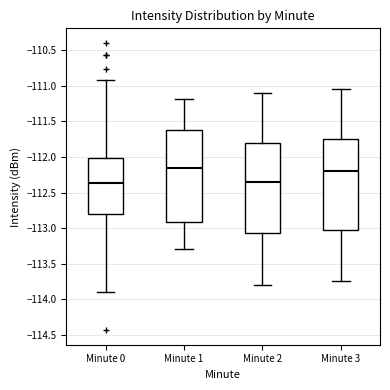

Reading left to right, read every box against the y-axis: the position of its median line, the range the box covers, and the ends of its whiskers. The values are not printed on the chart, so give them approximately, as read against the axis.

Minute 0: median -112.35, box -112.80 to -112.00, whiskers -113.90 to -110.90
Minute 1: median -112.15, box -112.90 to -111.60, whiskers -113.30 to -111.20
Minute 2: median -112.35, box -113.05 to -111.80, whiskers -113.80 to -111.10
Minute 3: median -112.20, box -113.00 to -111.75, whiskers -113.75 to -111.05